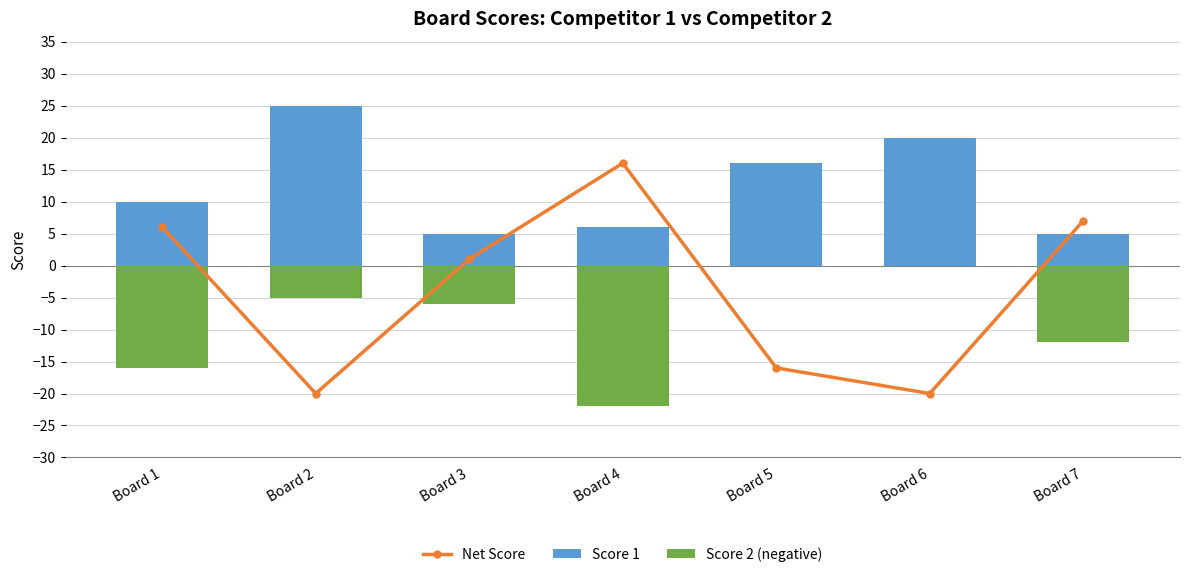

Reading right to left, extract all data points from this chart.

Net Score: 7	-20	-16	16	1	-20	6
Score 1: 5	20	16	6	5	25	10
Score 2 (negative): -12	0	0	-22	-6	-5	-16